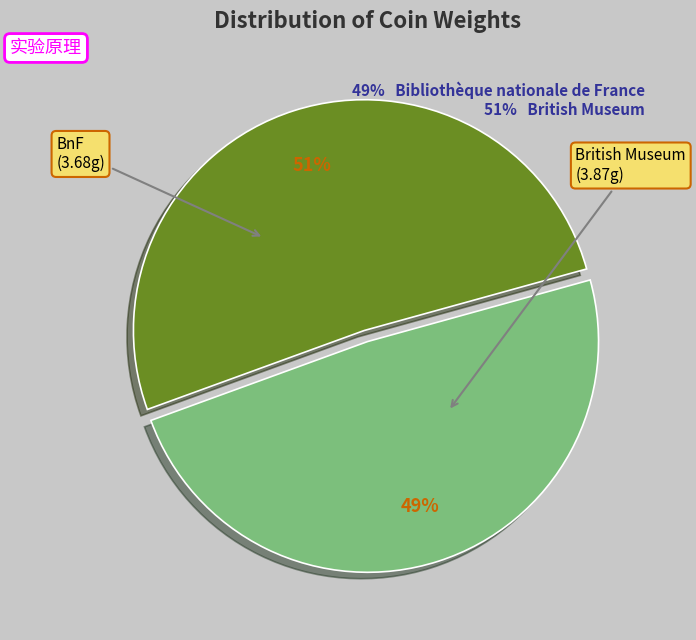

How many slices are in this pie chart?

2